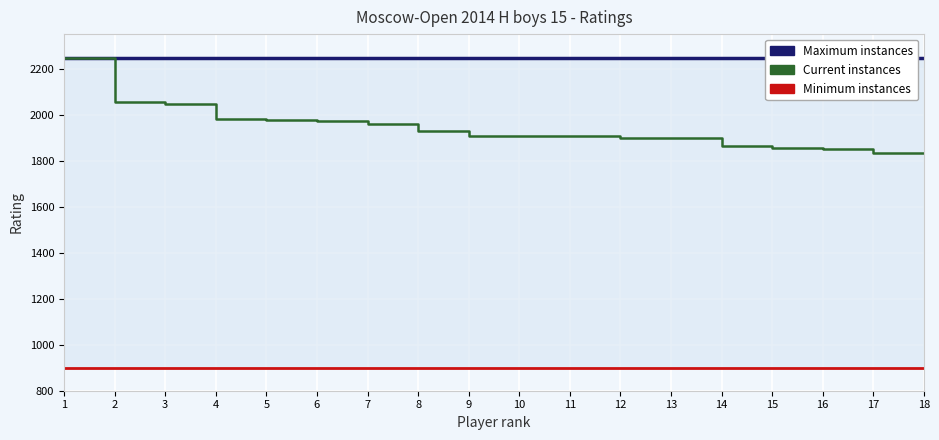

Is the value of Maximum instances at 11 greater than the value of Minimum instances at 2?

Yes